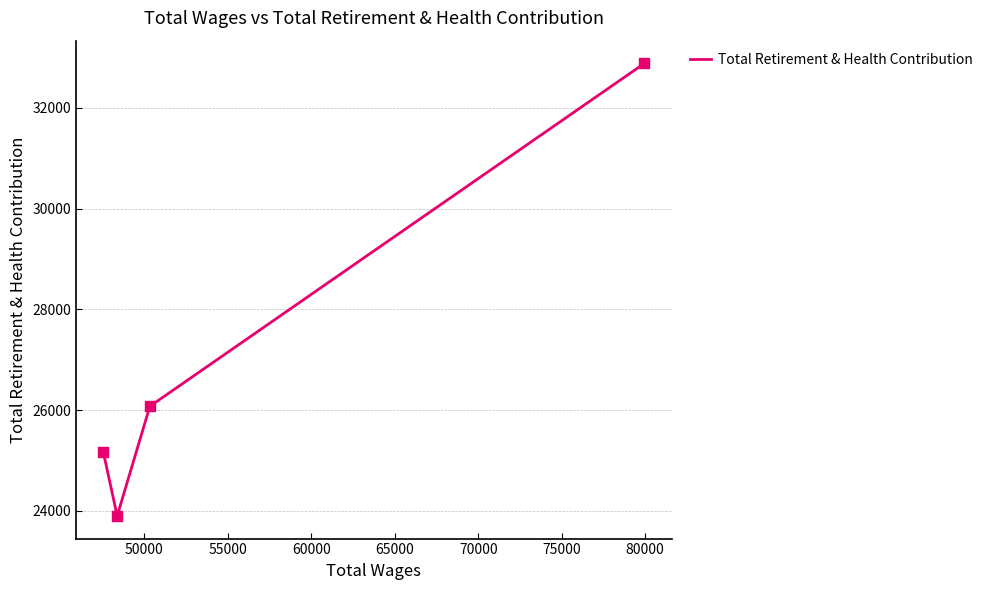

What is the smallest value displayed?

23900